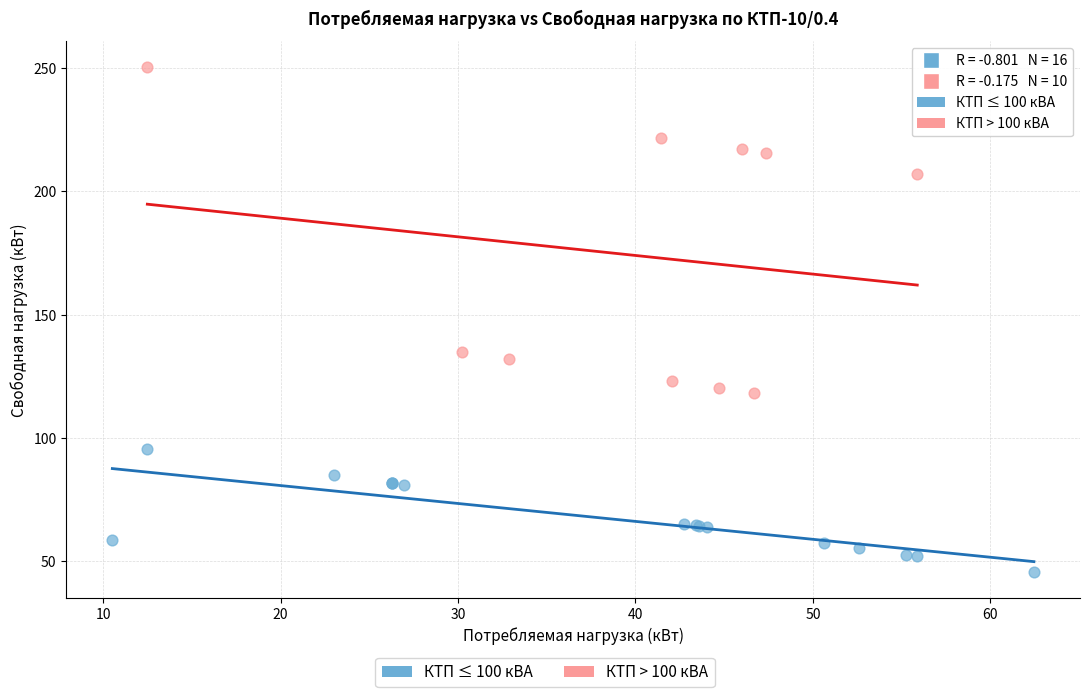

Which series reaches the maximum Y coordinate?

КТП > 100 кВА